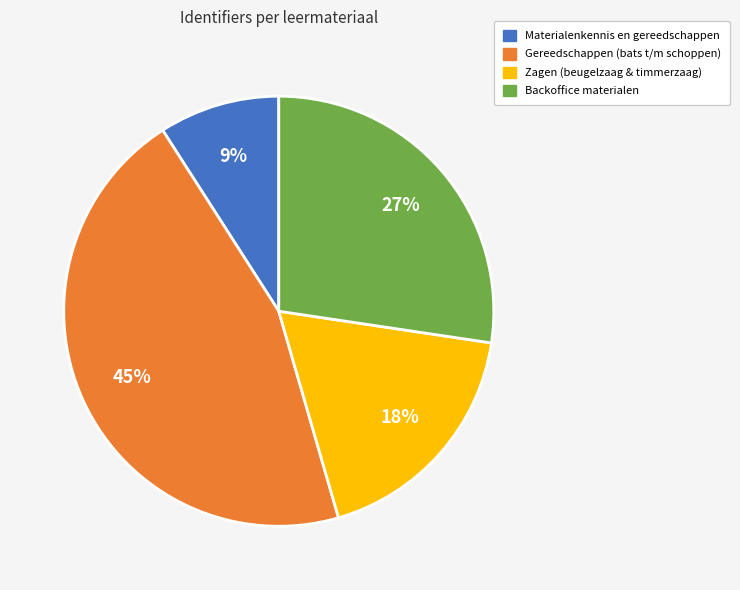

Is there any slice that represents more than half of the pie?

No